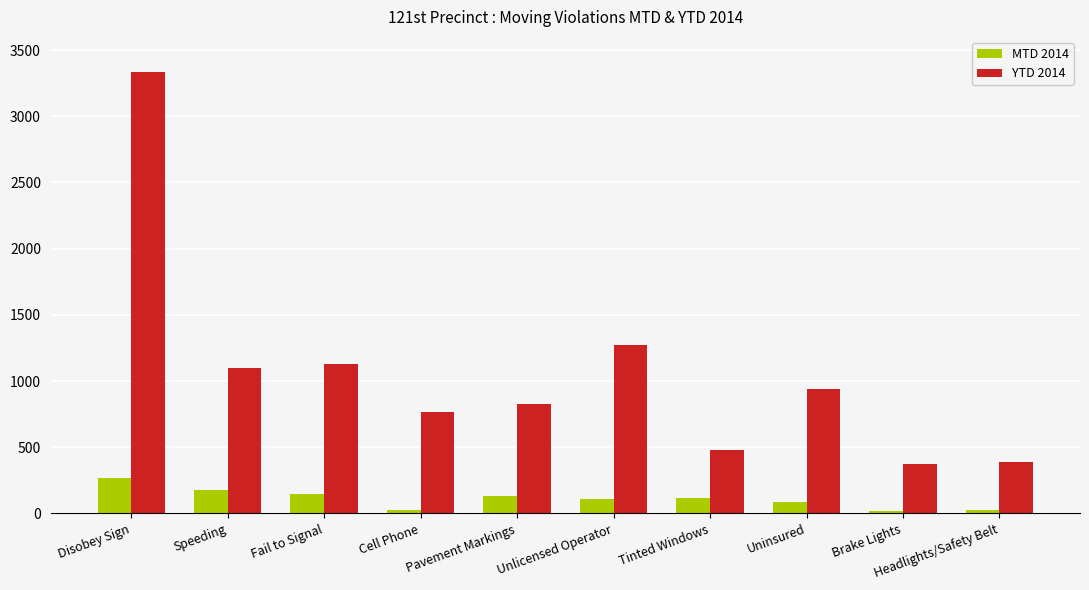

What is the average value of the MTD 2014 series?

109